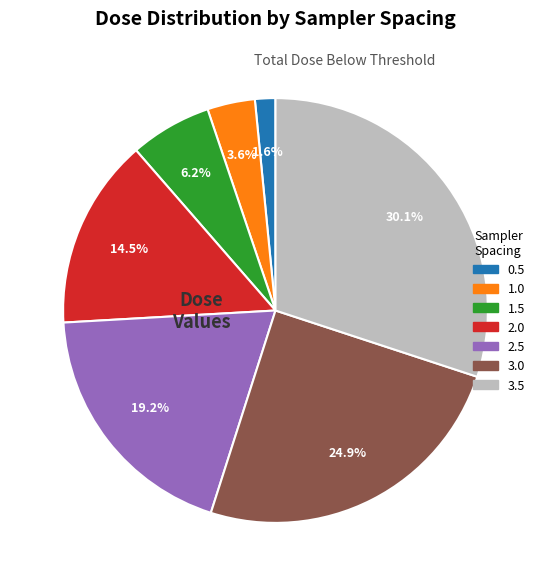

Which slice is the largest?

3.5